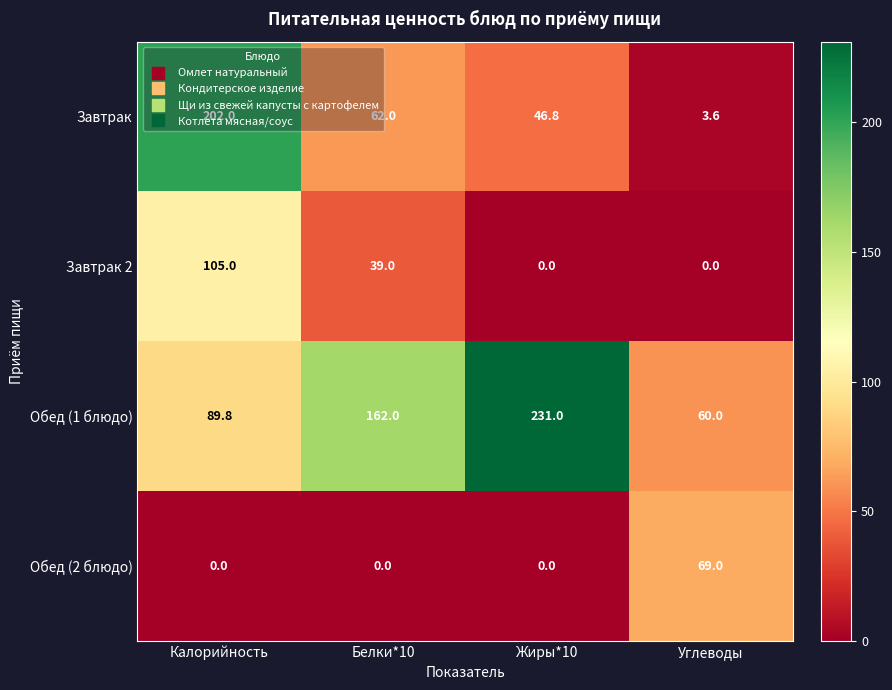

Where does the Завтрак 2 series first go above 39?

Калорийность